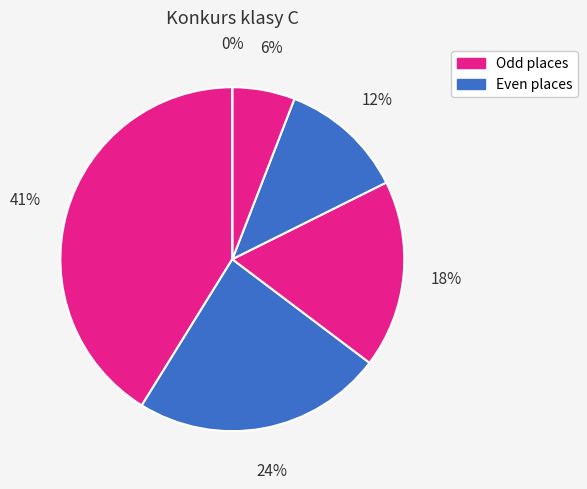

Is Konrad Pawłowski the majority of the pie?

No